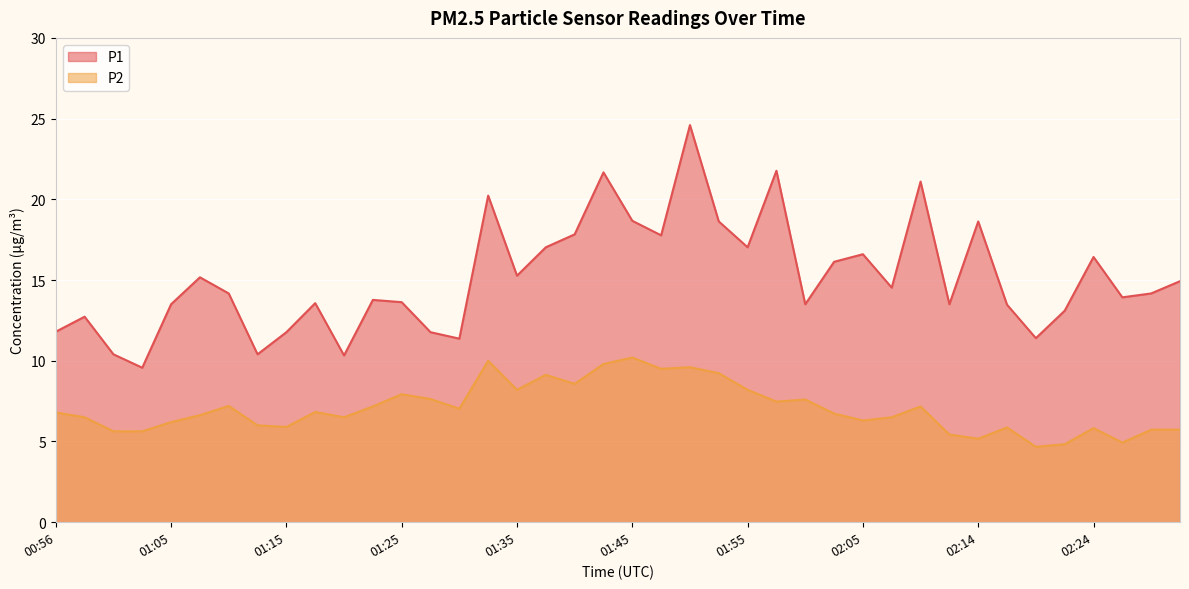

How many lines are shown in the chart?

2